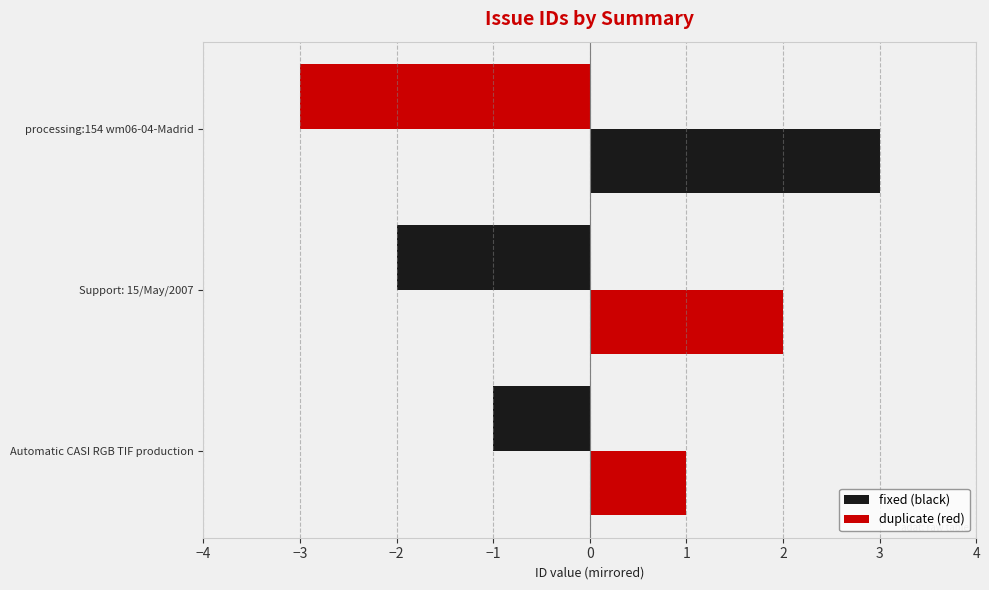

What is the difference between the second highest and minimum values?

1